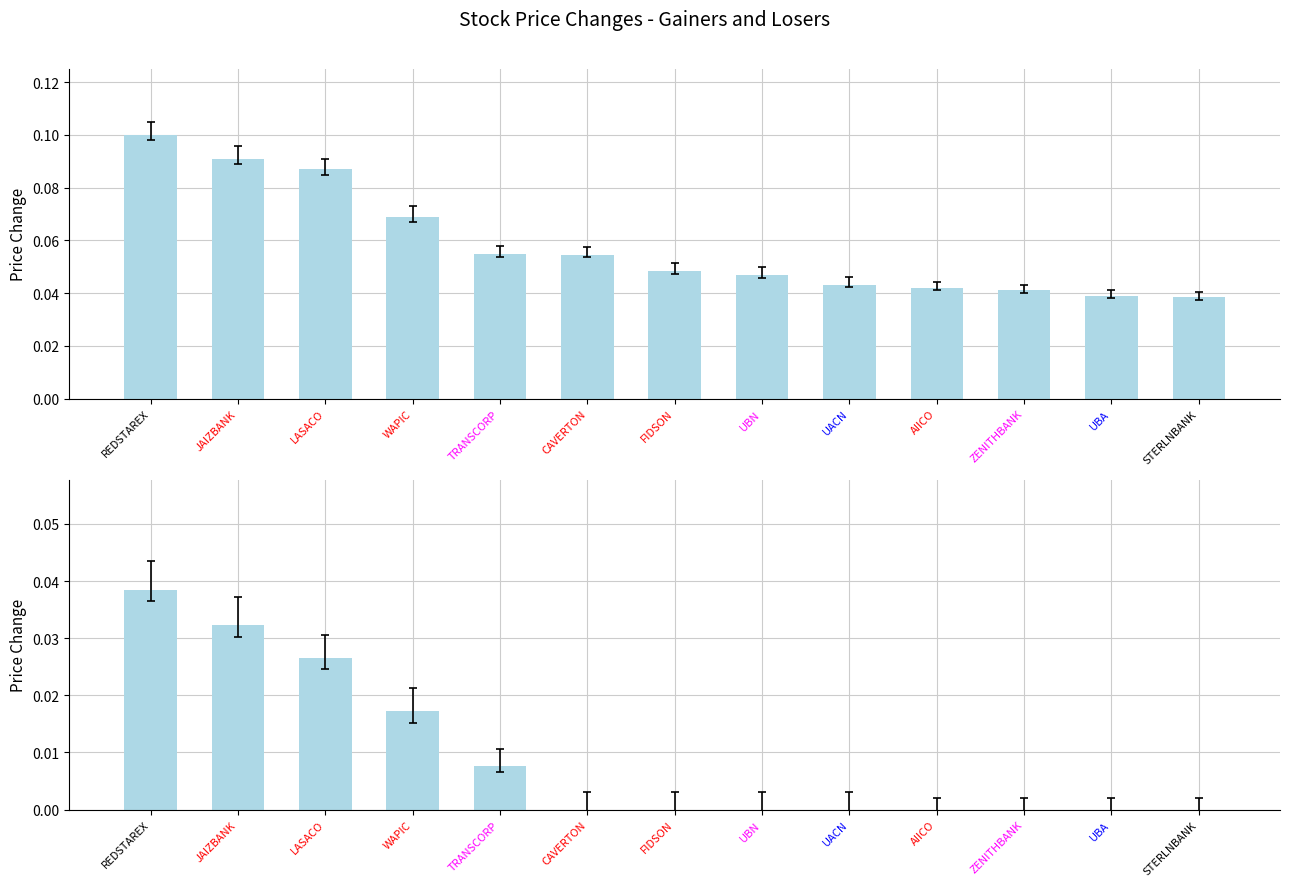

Rank the series by their average value, from lowest to highest.

Losers, Gainers